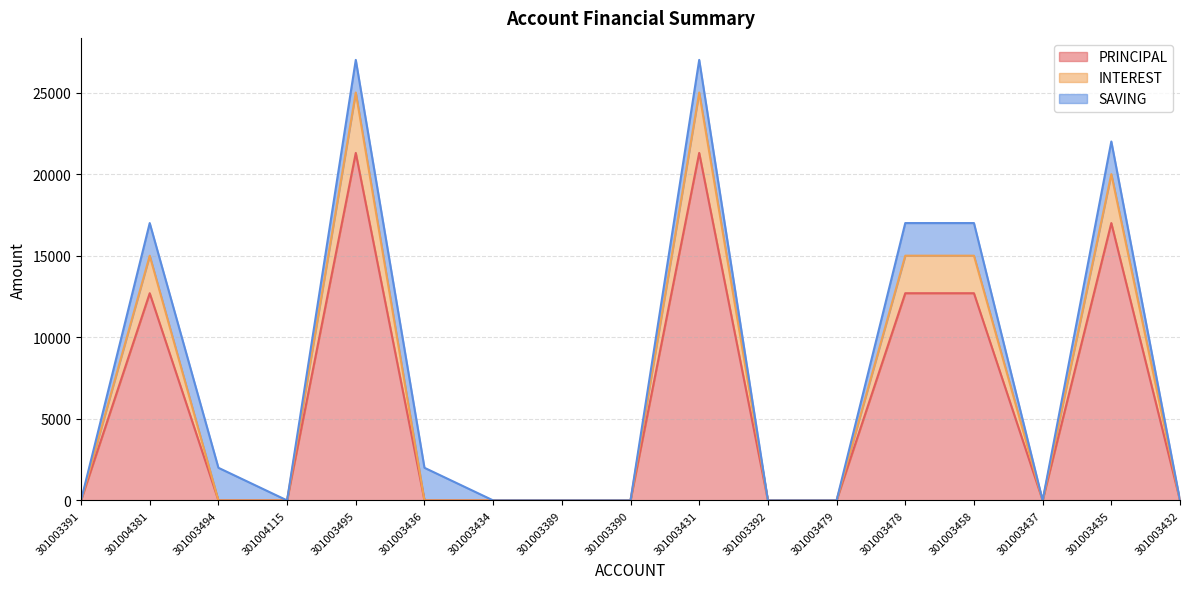

How many lines are shown in the chart?

3